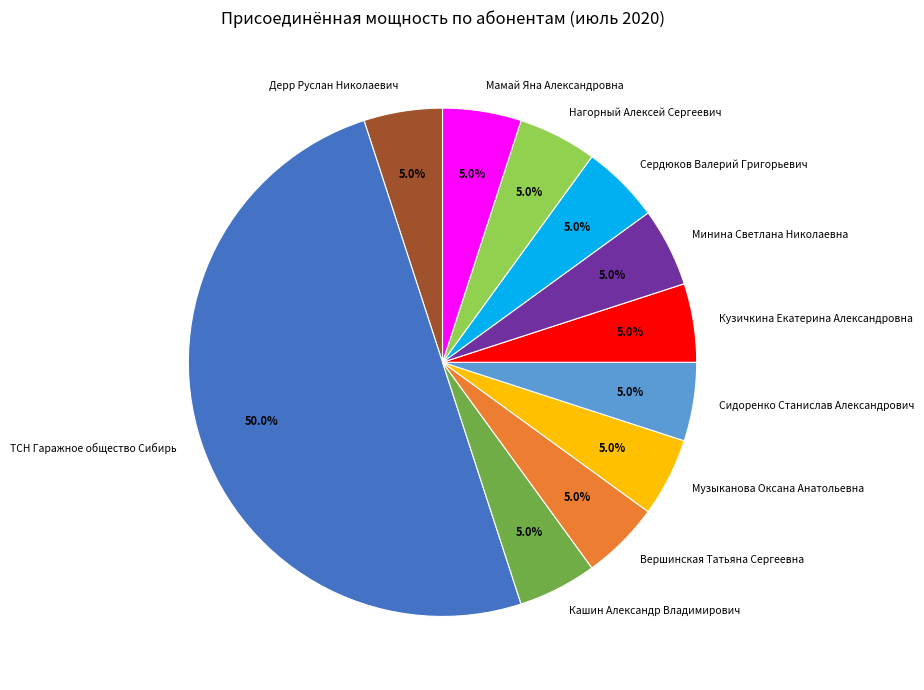

Combined, what portion of the pie is Дерр Руслан Николаевич and Кашин Александр Владимирович?

10.0%